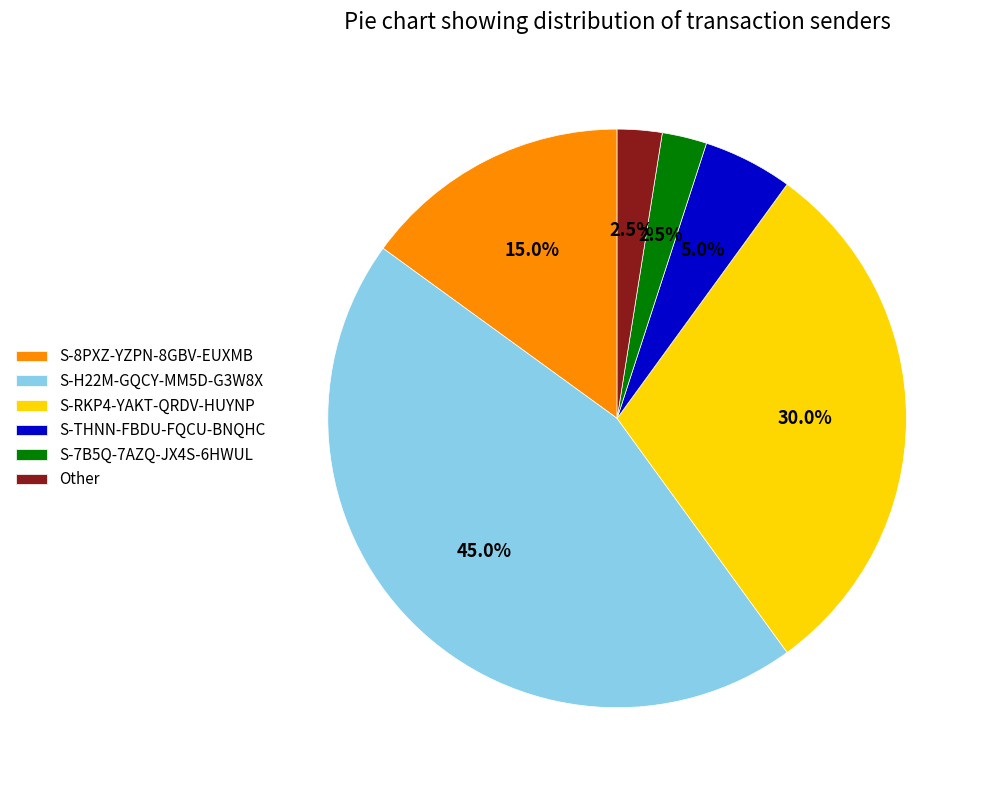

To the nearest percent, what is the average slice percentage?

17%